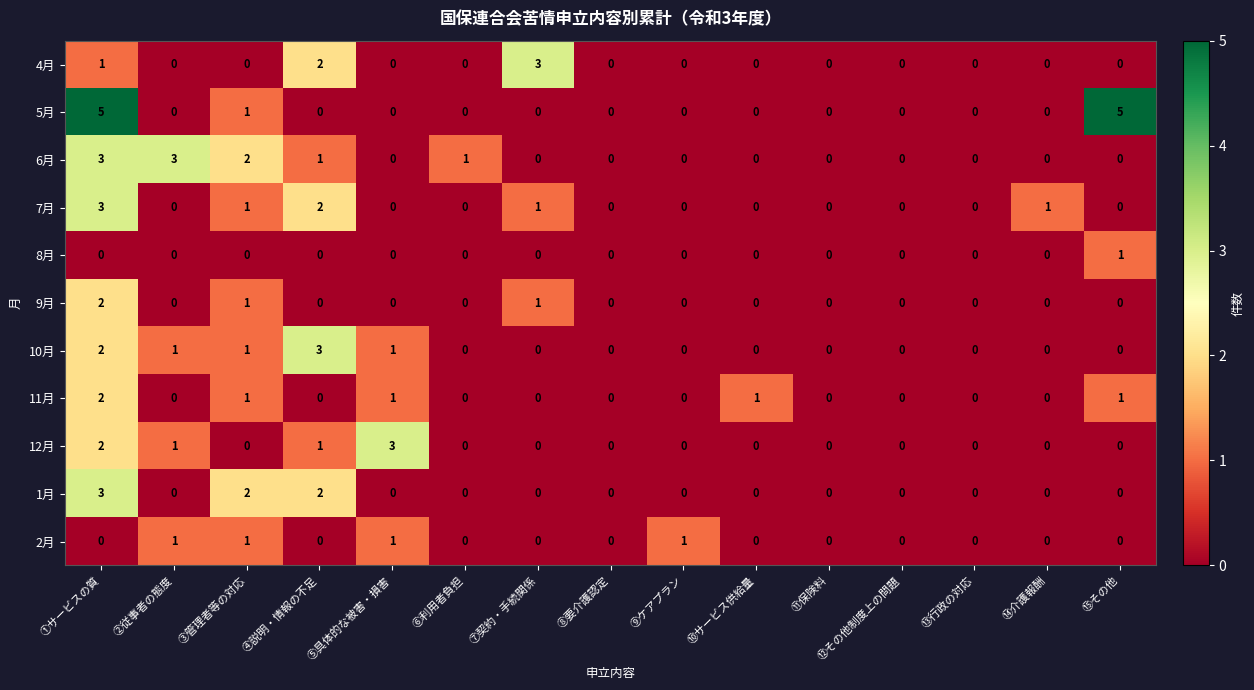

What is the highest value of the 4月 series?

3